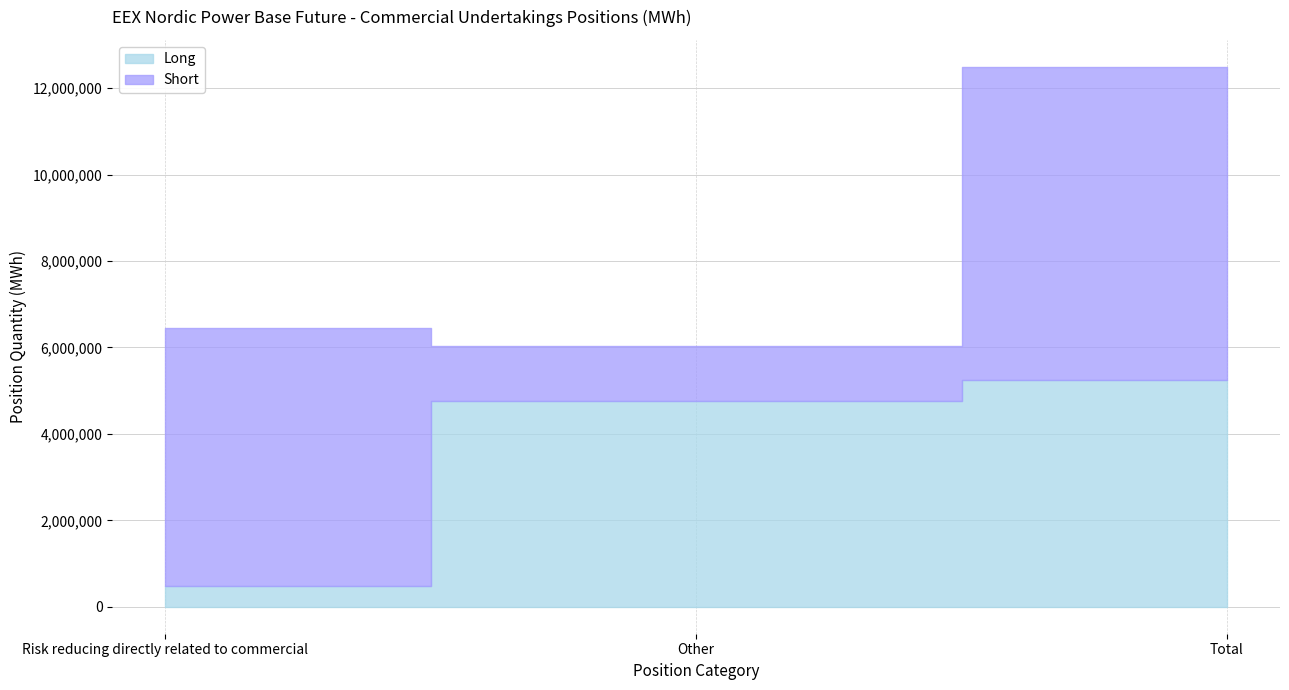

At which label does Short reach its peak?

Total